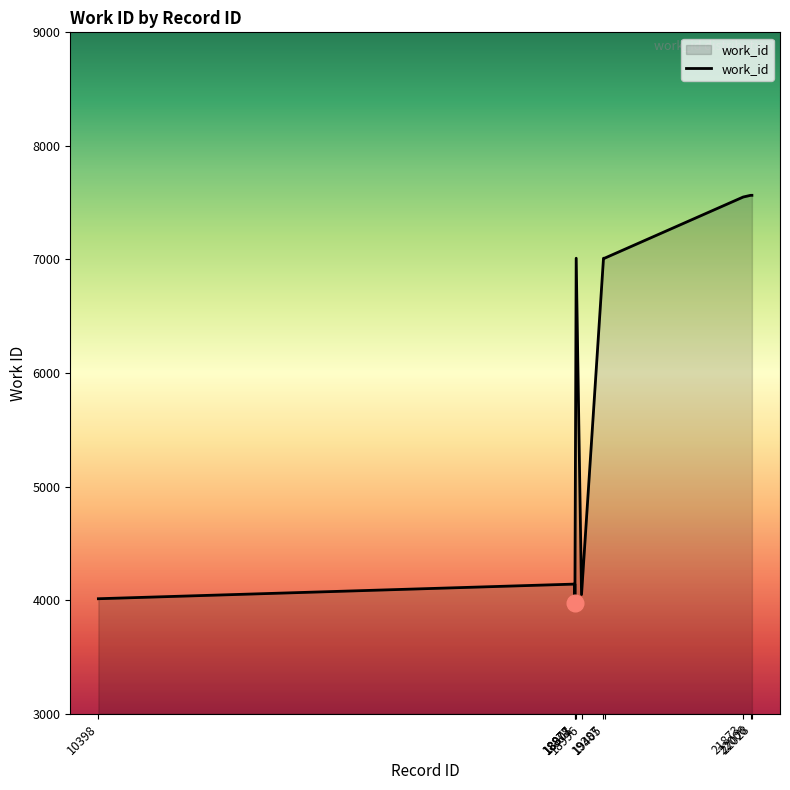

Approximately how many times larger is the value at 18877 compared to 18878?

1.0